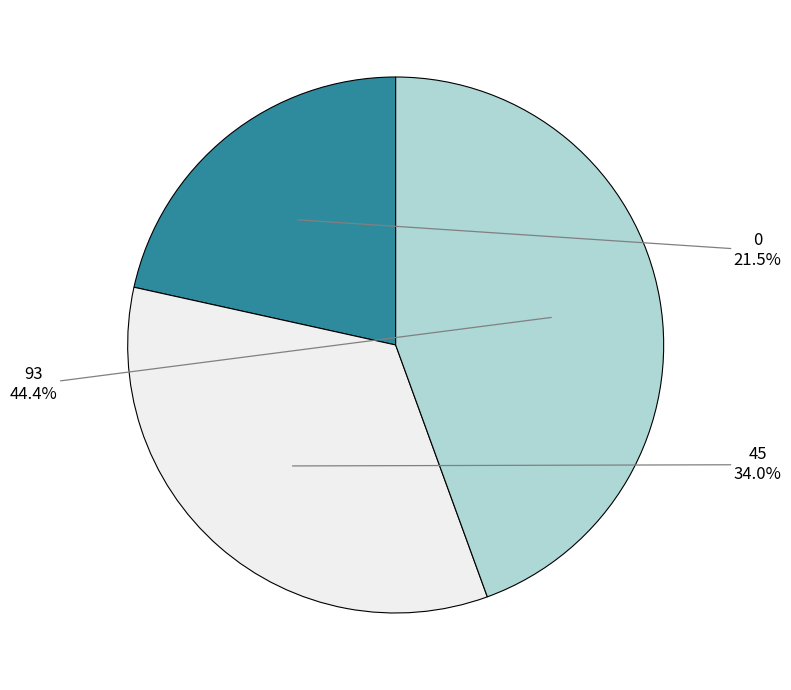

Does any single category account for the majority?

No